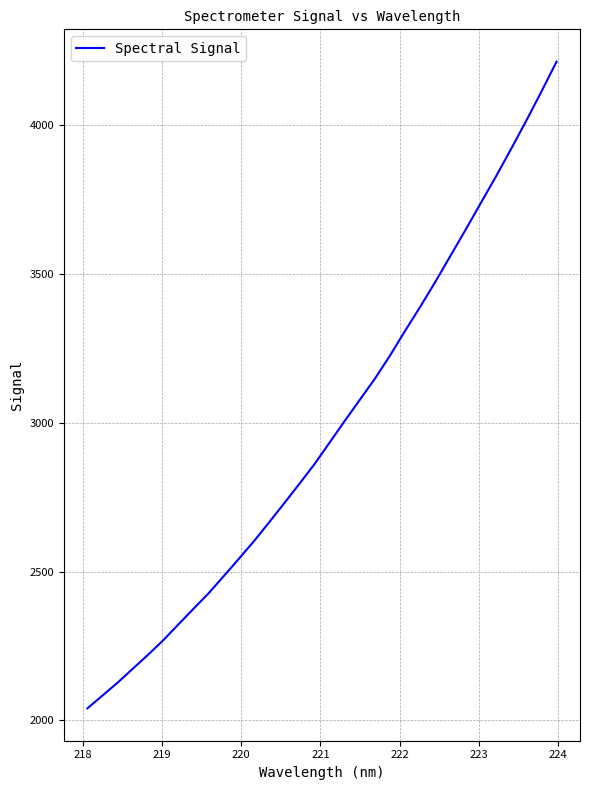

What is the greatest value displayed?

4213.3